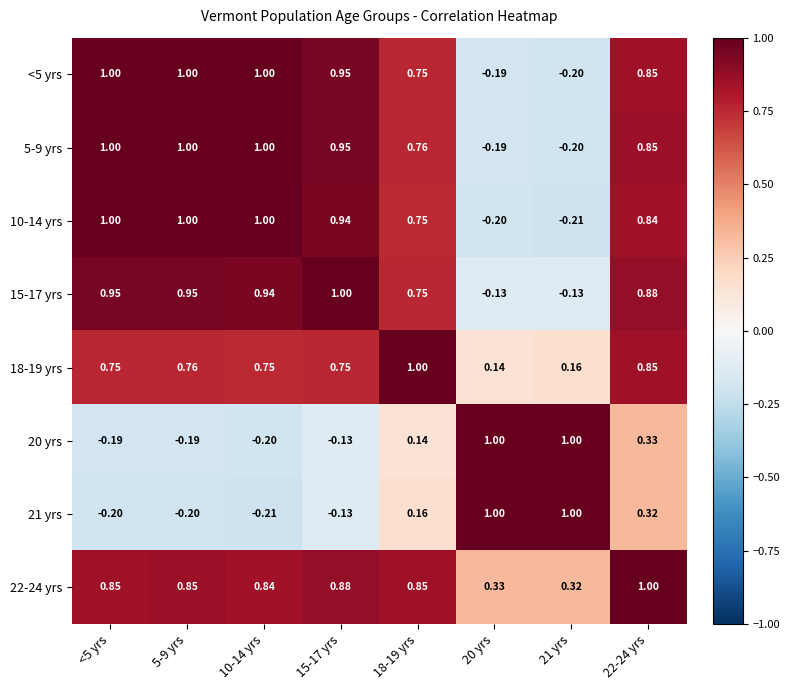

Is the value of 21 yrs at 22-24 yrs greater than the value of 15-17 yrs at 18-19 yrs?

No